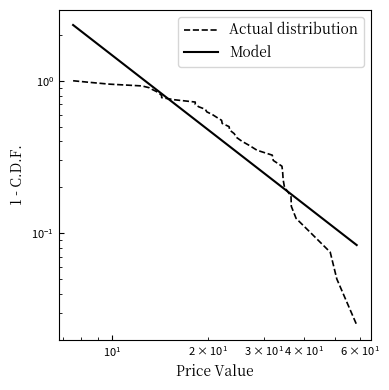

What are all the series names shown in the legend?

Actual distribution, Model